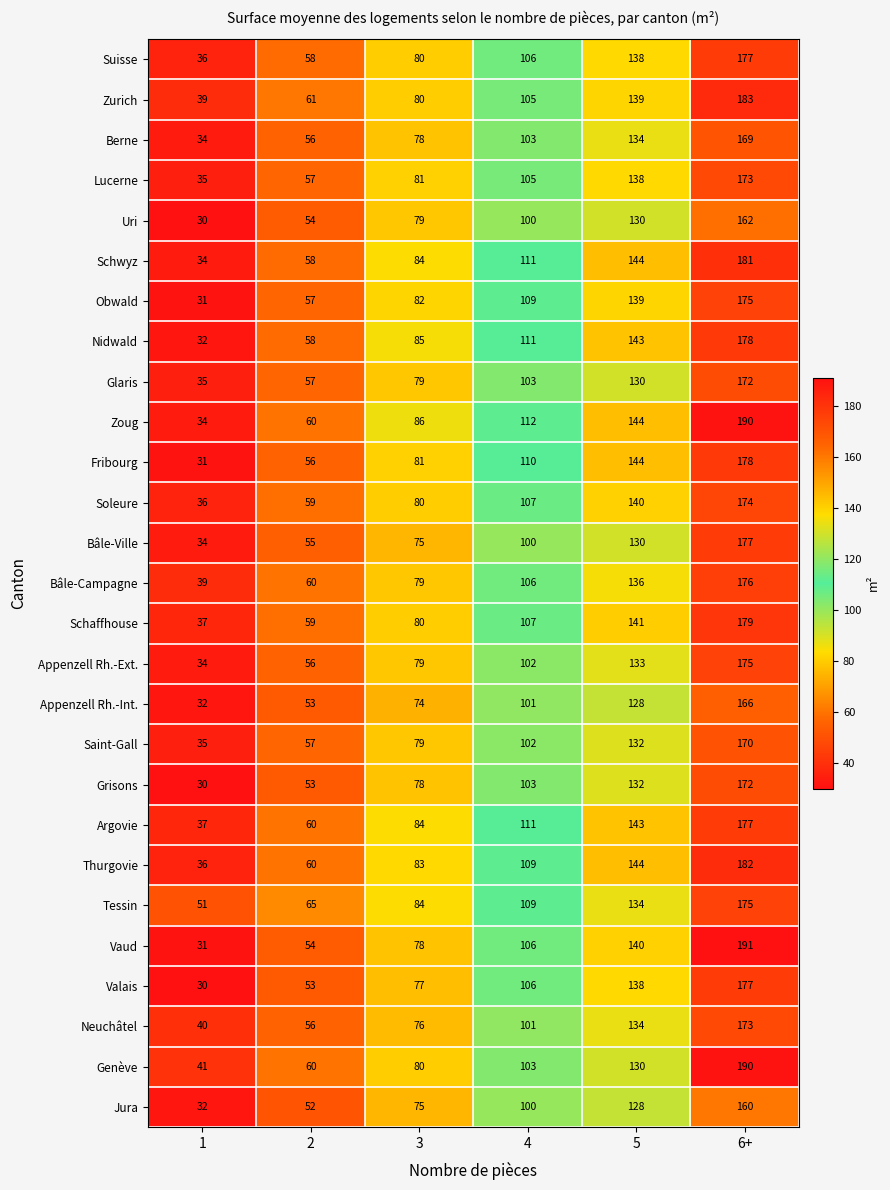

What is the sum of all Suisse values?

595